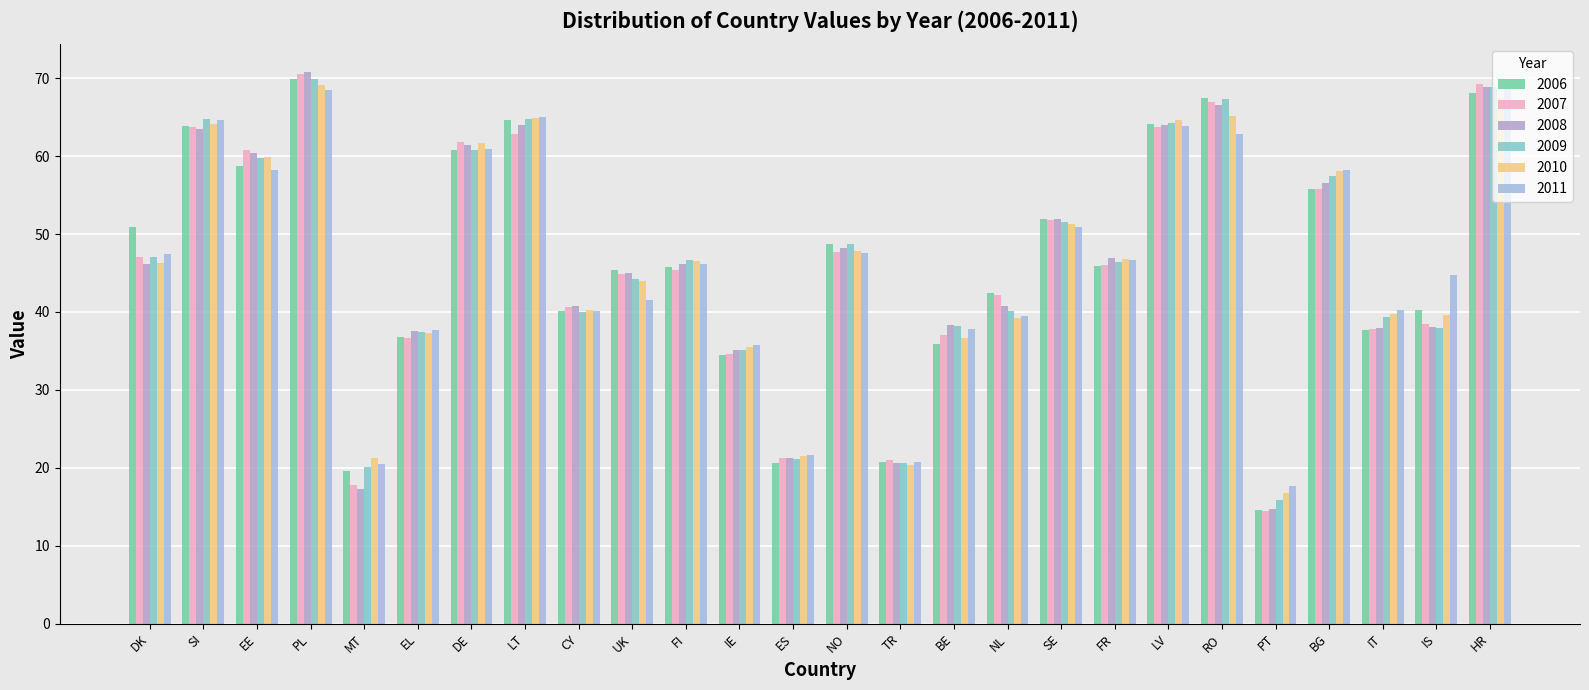

Reading right to left, list all the values displayed in this chart.

2006: 68.1	40.2	37.7	55.8	14.5	67.4	64.1	45.9	52.0	42.4	35.9	20.8	48.7	20.6	34.4	45.8	45.4	40.1	64.6	60.8	36.8	19.6	69.9	58.7	63.8	50.9
2007: 69.2	38.5	37.8	55.8	14.4	67.0	63.8	46.0	51.8	42.2	37.0	21.0	47.7	21.3	34.6	45.4	44.9	40.6	62.8	61.9	36.7	17.8	70.5	60.8	63.7	47.1
2008: 68.9	38.1	38.0	56.5	14.8	66.6	64.0	46.9	51.9	40.7	38.3	20.6	48.2	21.2	35.1	46.1	45.0	40.8	64.0	61.4	37.5	17.3	70.8	60.4	63.4	46.1
2009: 68.9	37.9	39.3	57.5	15.9	67.3	64.2	46.4	51.6	40.1	38.1	20.6	48.7	21.2	35.1	46.7	44.2	40.0	64.8	60.8	37.4	20.1	70.0	59.7	64.7	47.0
2010: 67.4	39.6	39.7	58.1	16.8	65.1	64.7	46.9	51.2	39.2	36.7	20.4	47.9	21.6	35.5	46.6	44.0	40.2	64.9	61.6	37.3	21.2	69.2	59.9	64.1	46.3
2011: 68.8	44.8	40.3	58.2	17.6	62.8	63.9	46.6	50.9	39.5	37.9	20.7	47.5	21.7	35.7	46.2	41.5	40.1	65.0	60.9	37.7	20.5	68.5	58.2	64.6	47.5